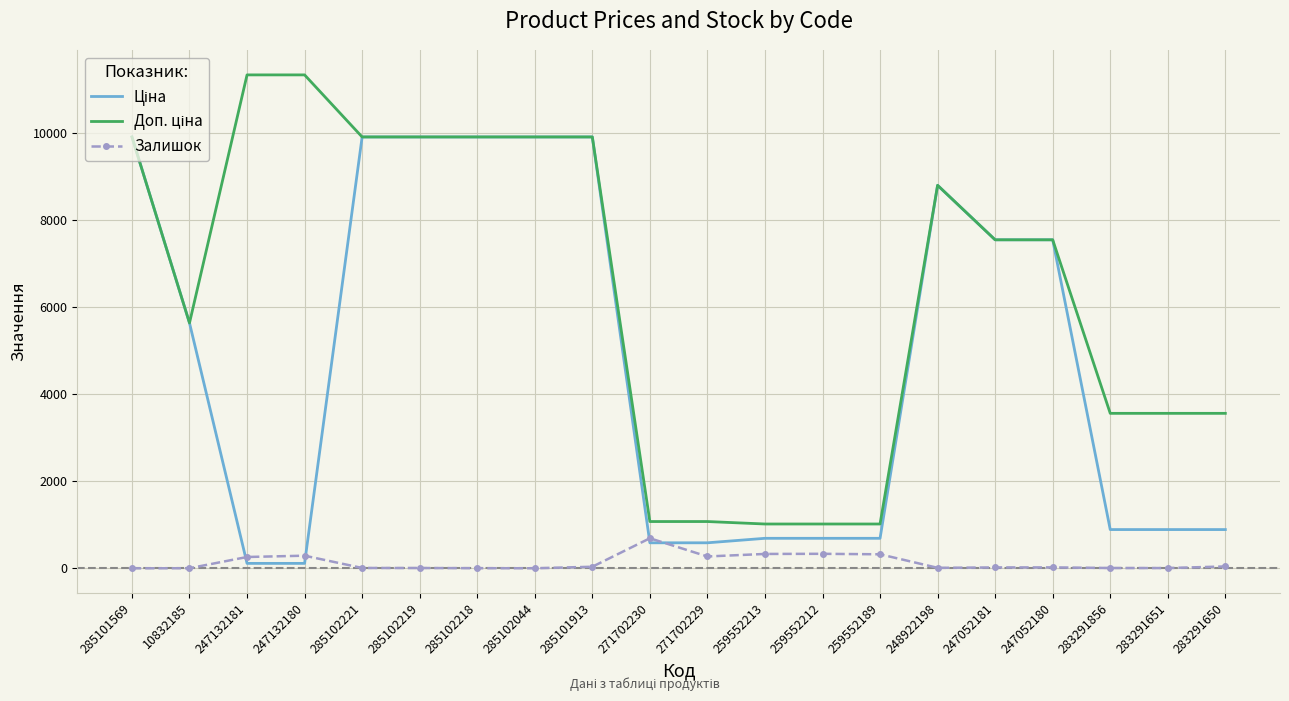

What is the total value across all series at 259552212?

2039.9